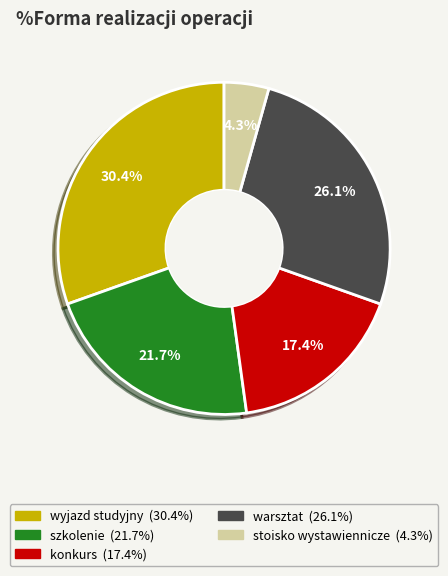

Which slice is the largest?

wyjazd studyjny